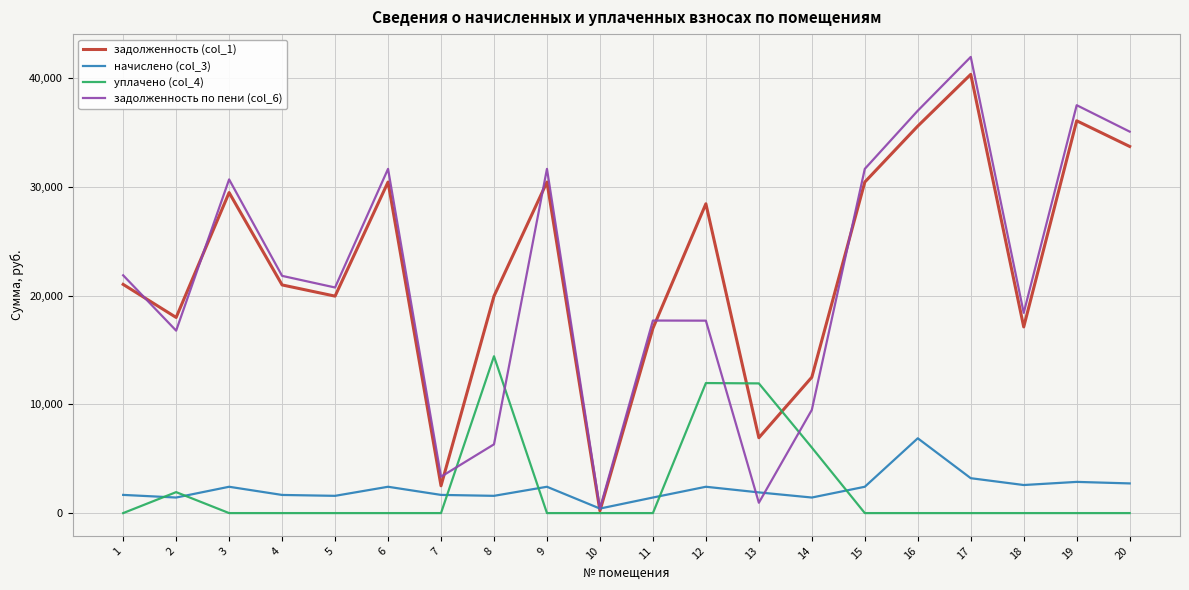

Which series has the largest range (max minus min)?

задолженность по пени (col_6)